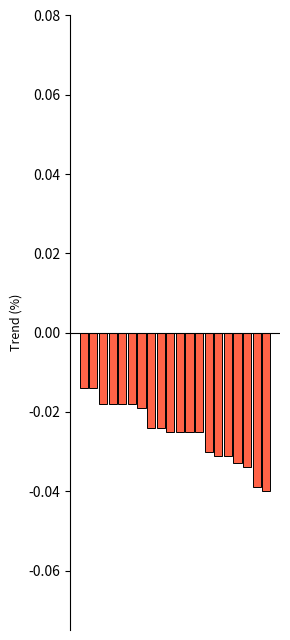

What is the sum of all values?

-0.5